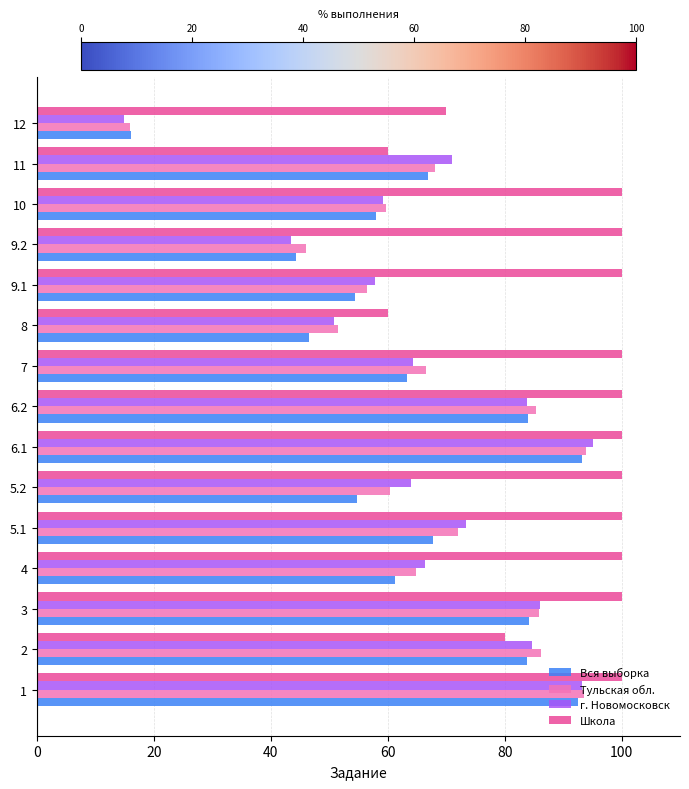

How many data points in г. Новомосковск are above 66?

8